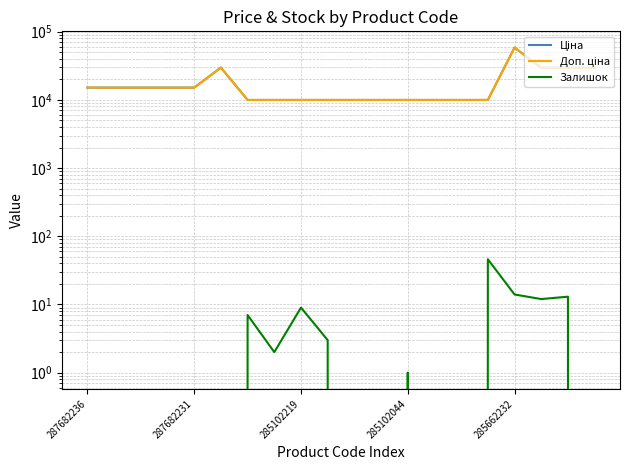

How many lines are shown in the chart?

3